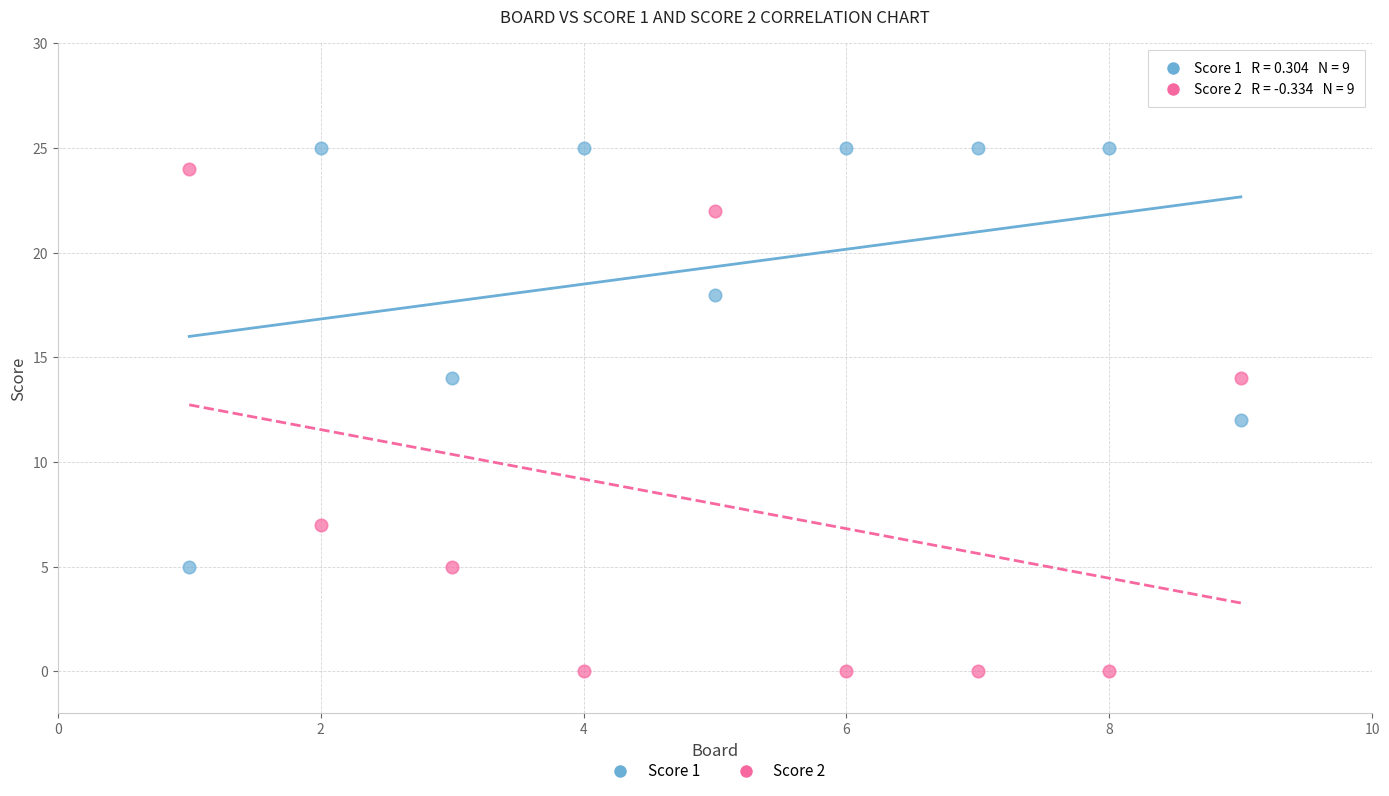

Which series contains the highest Y value?

Score 1